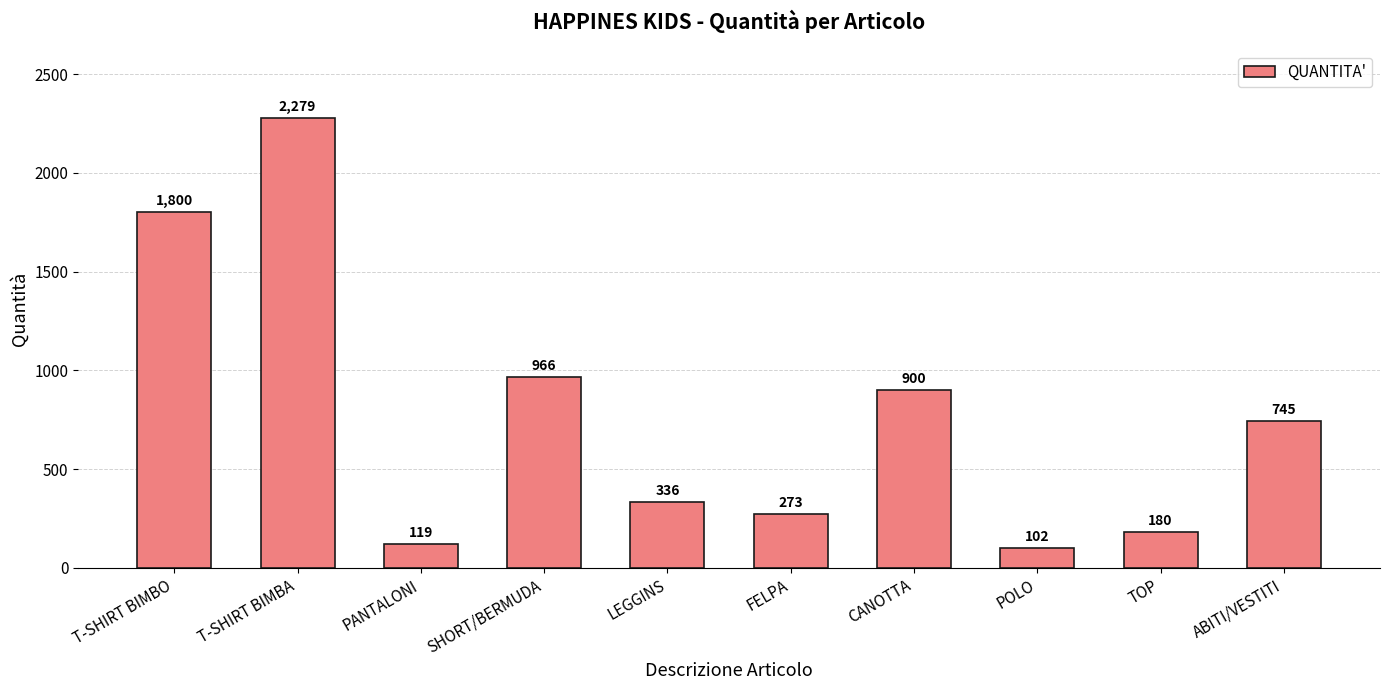

What is the change in value from T-SHIRT BIMBA to FELPA?

-2006